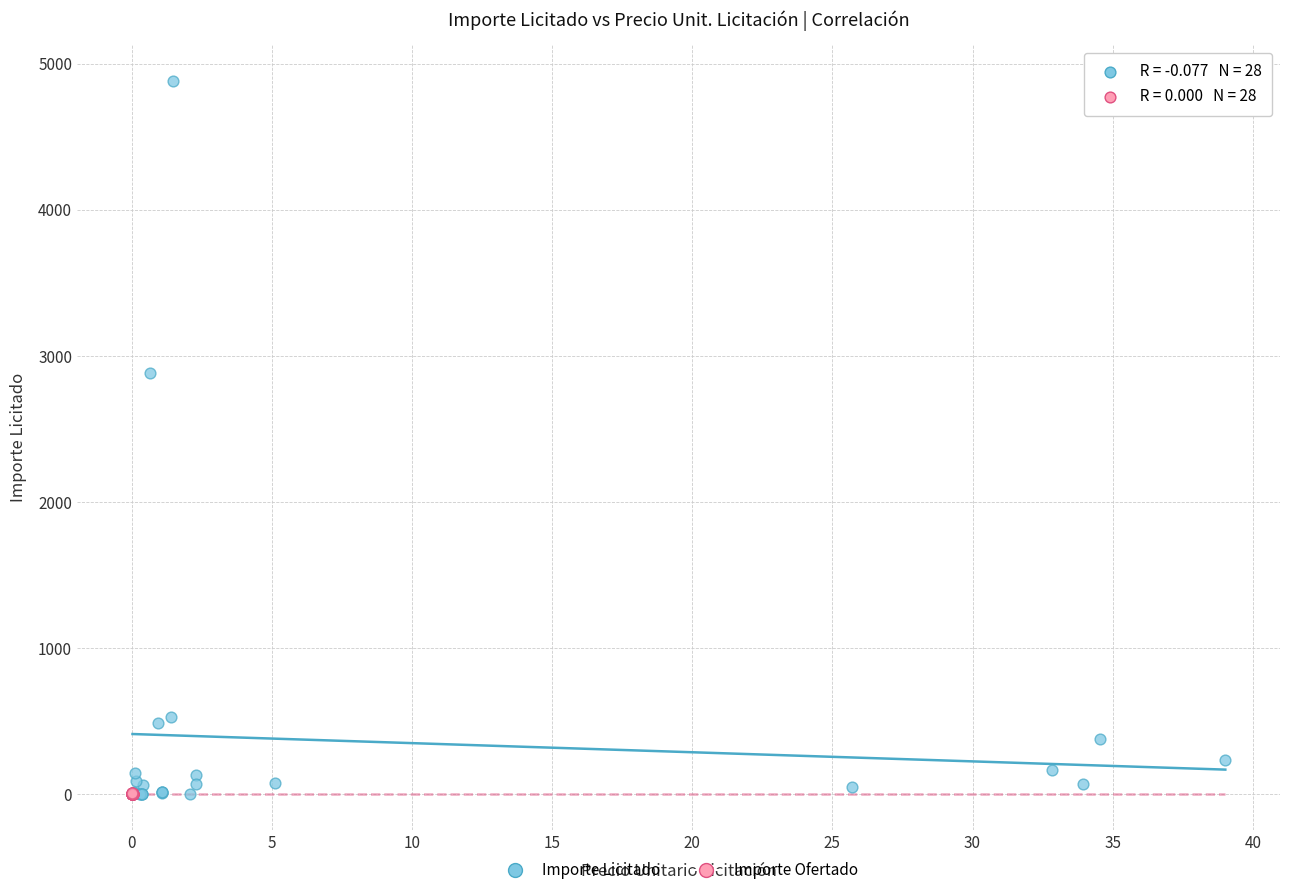

Which series contains the highest Y value?

Importe Licitado